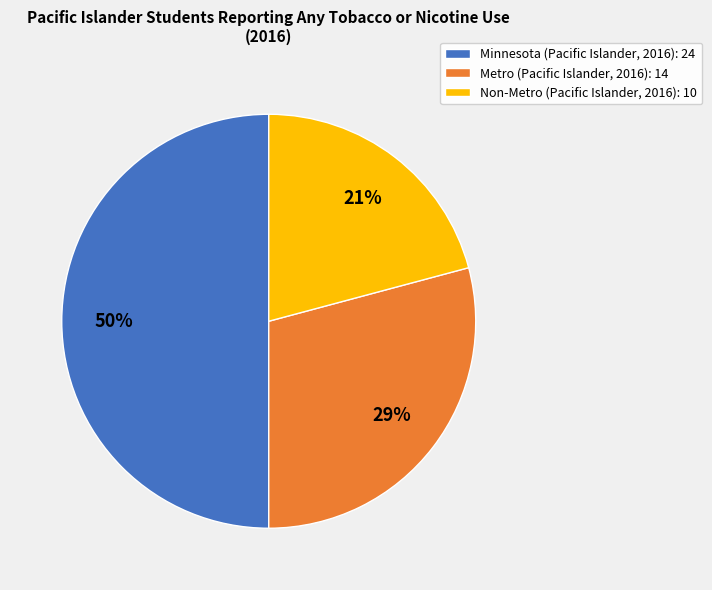

The Non-Metro slice represents 21% of the pie. True or false?

True